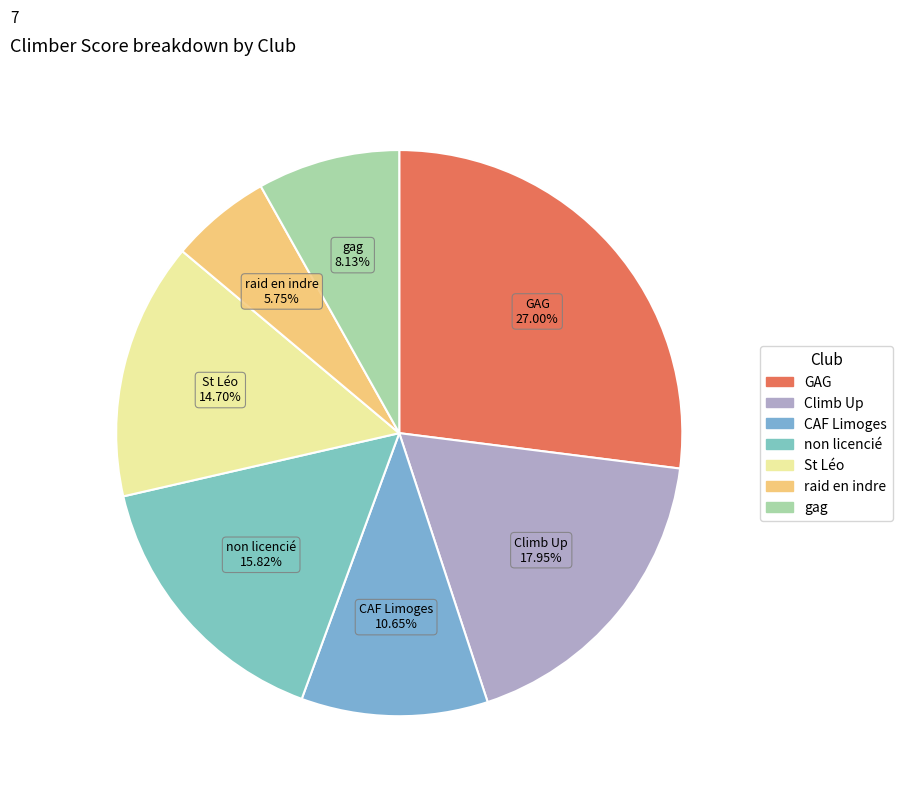

Does Climb Up represent more than half of the total?

No